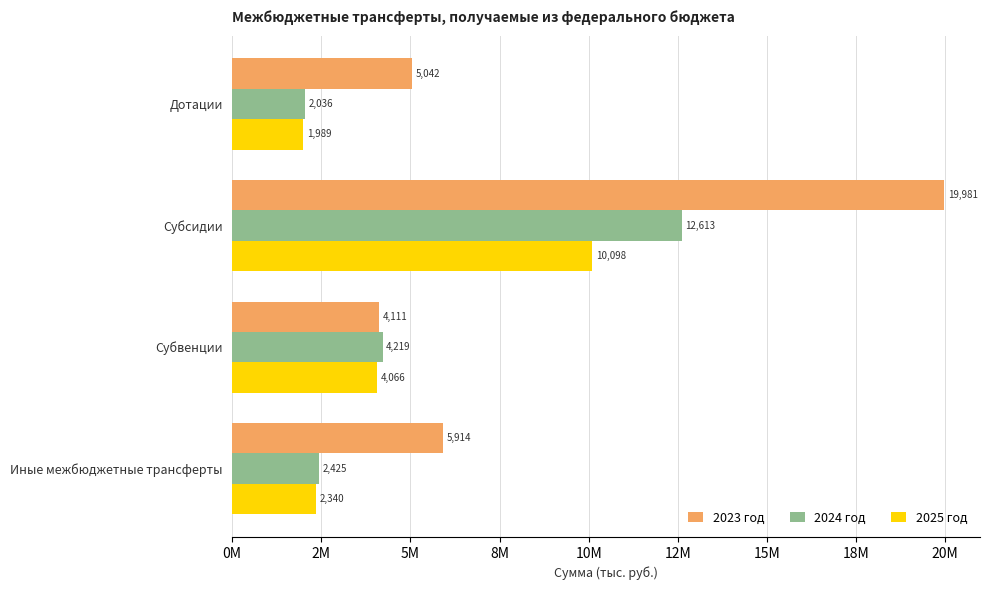

What is the value of the 2025 год bar at the 4th from the left?

2339892.9